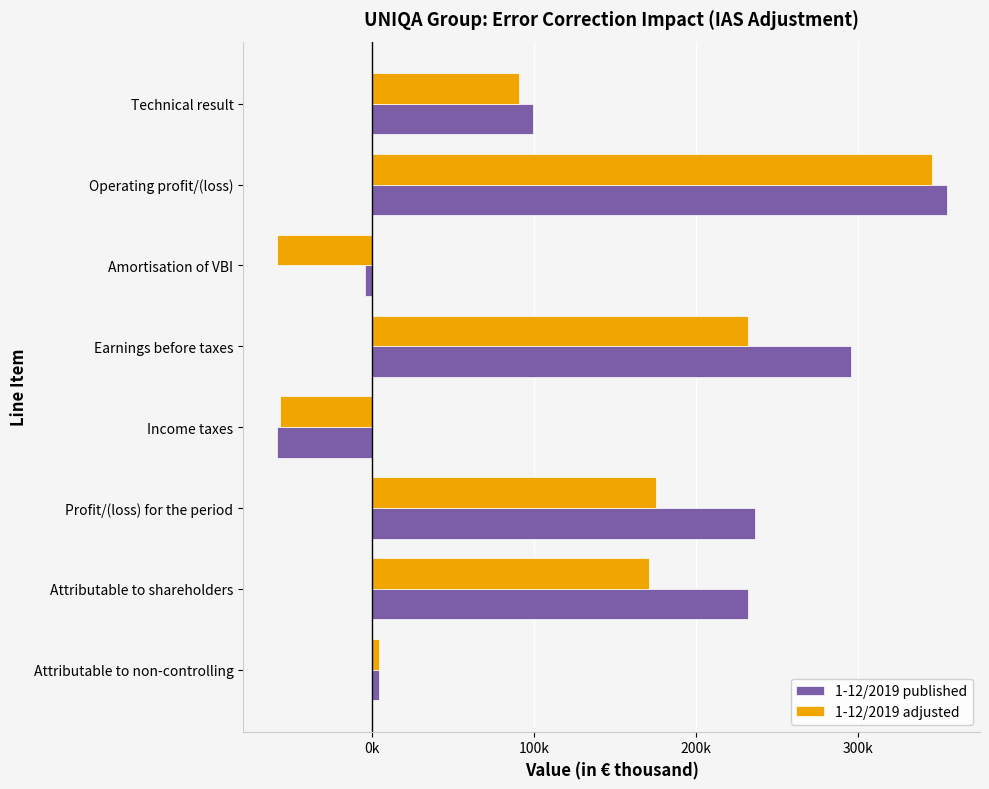

What are all the series names shown in the legend?

1-12/2019 published, 1-12/2019 adjusted